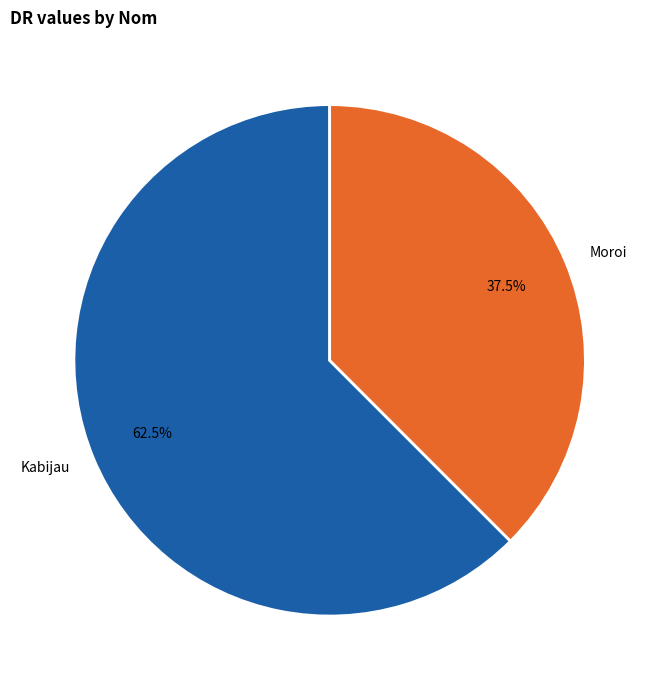

How many segments does this pie chart have?

2